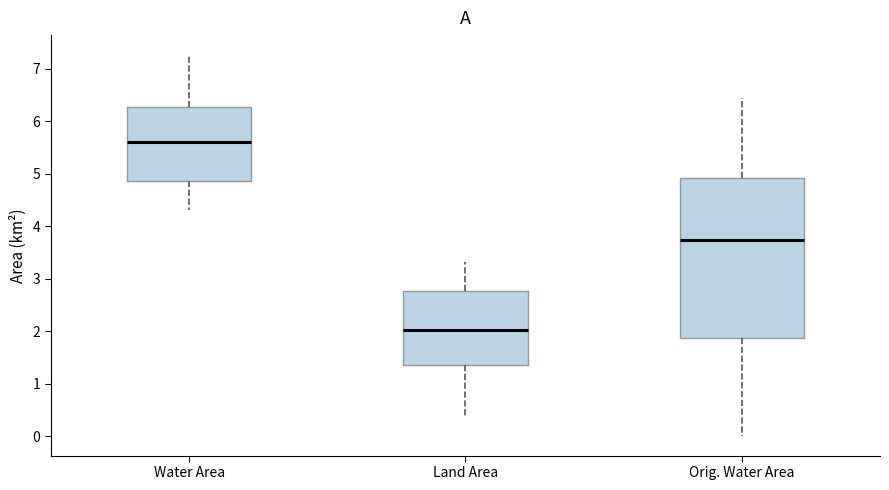

Where does the median line of the box for Water Area sit on the y-axis? The values are not printed on the chart, so give them approximately, as read against the axis.

5.6